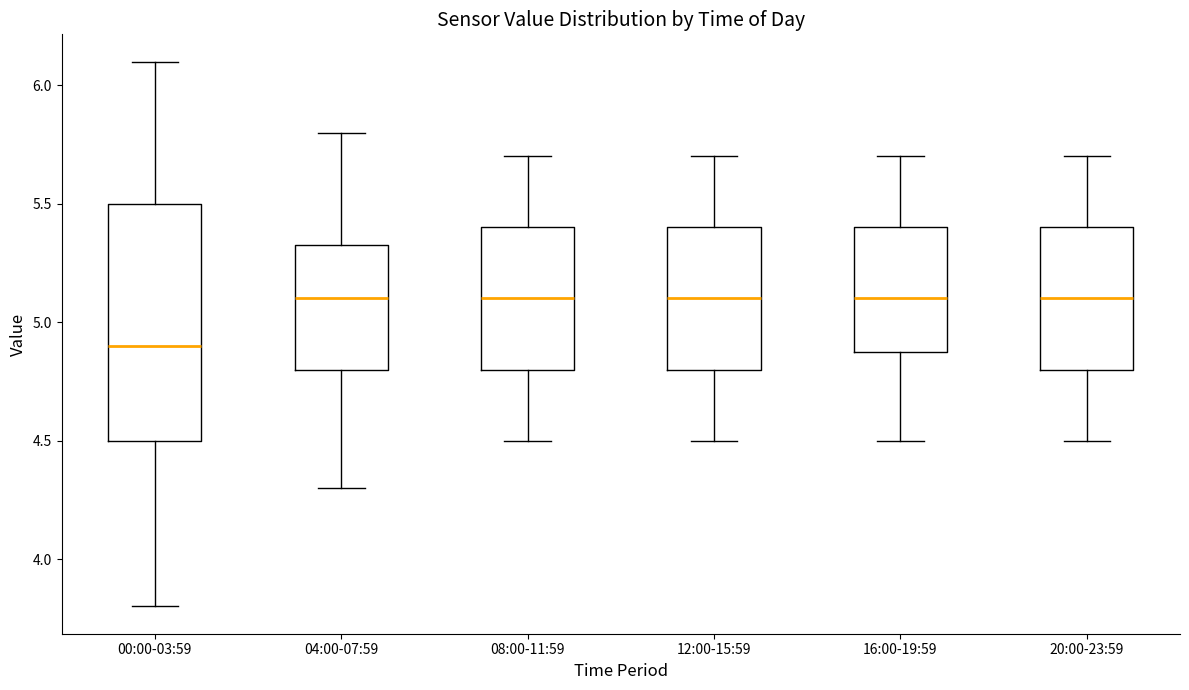

Which box is the tallest, from its lower edge to its upper edge?

00:00-03:59